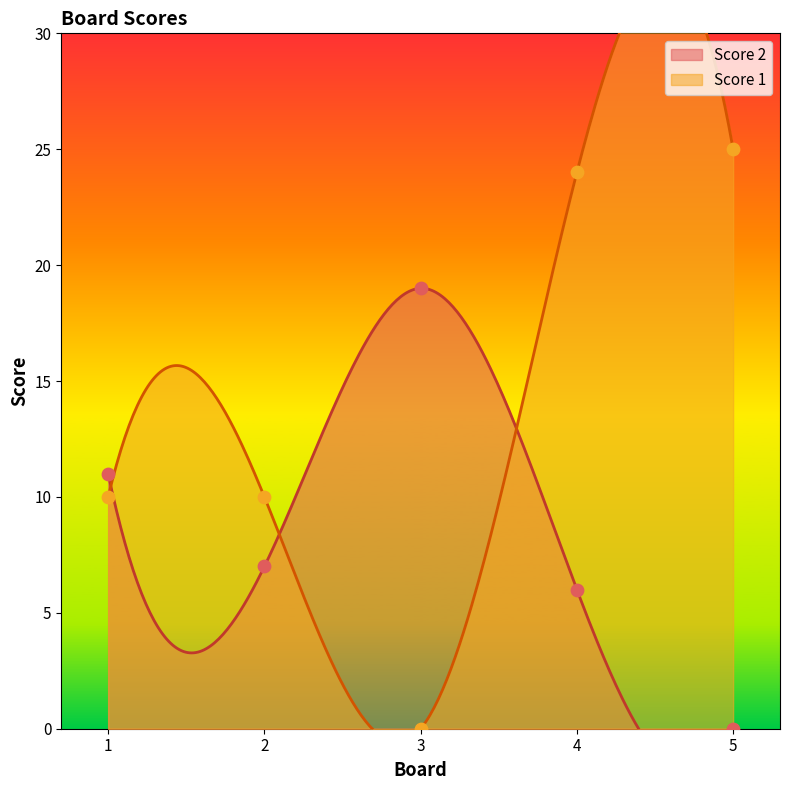

What is the total value across all series at 1?

21